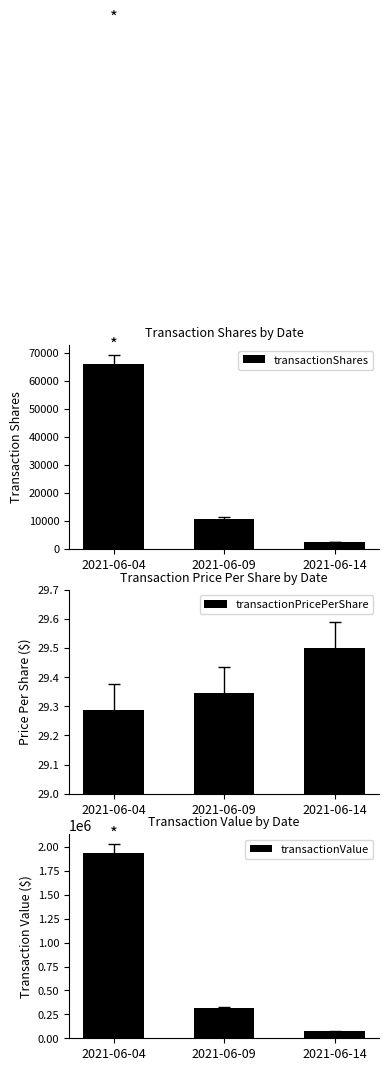

Which series has the widest spread of values?

transactionValue